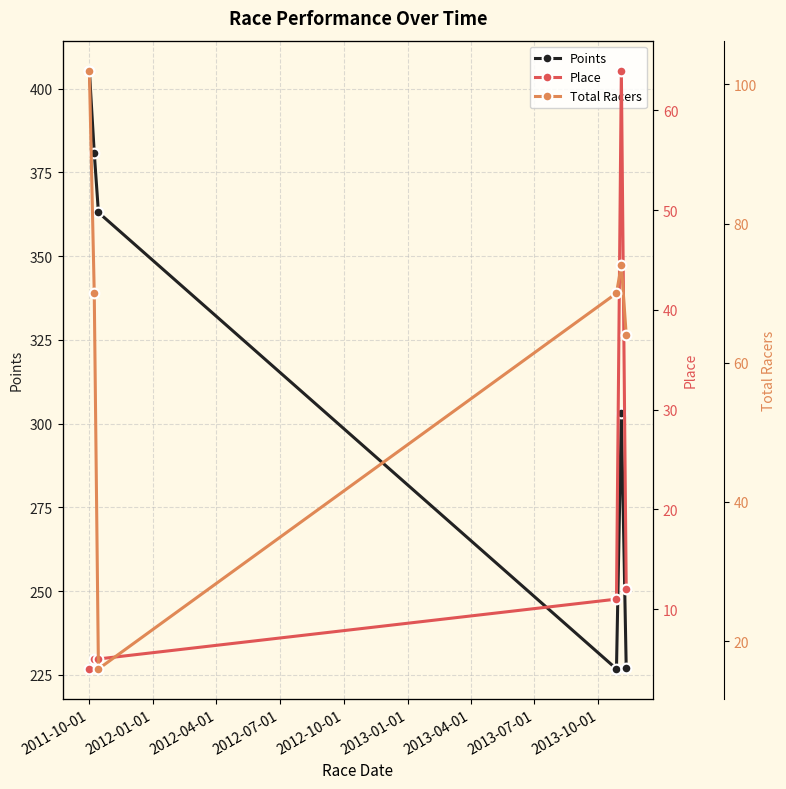

What is the value of the Points point at the 2nd from the left?

380.8